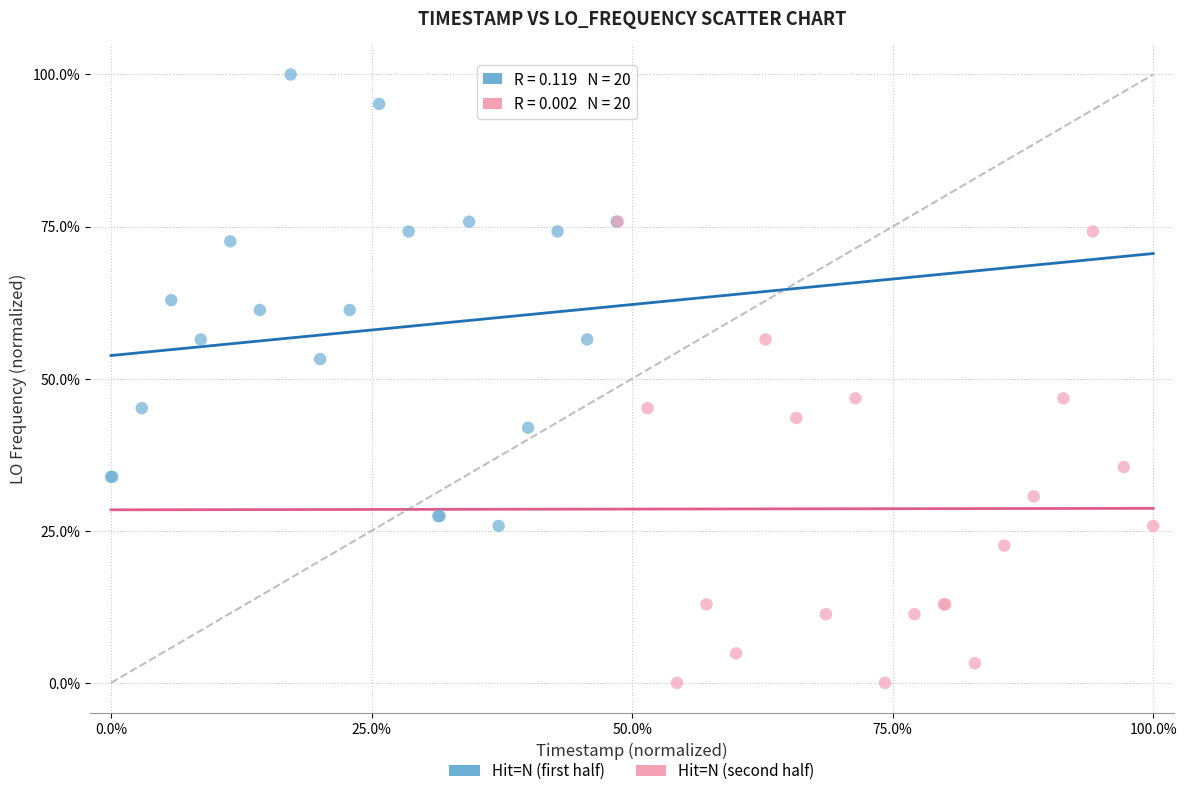

Which series contains the lowest Y value?

Hit=N (second half)